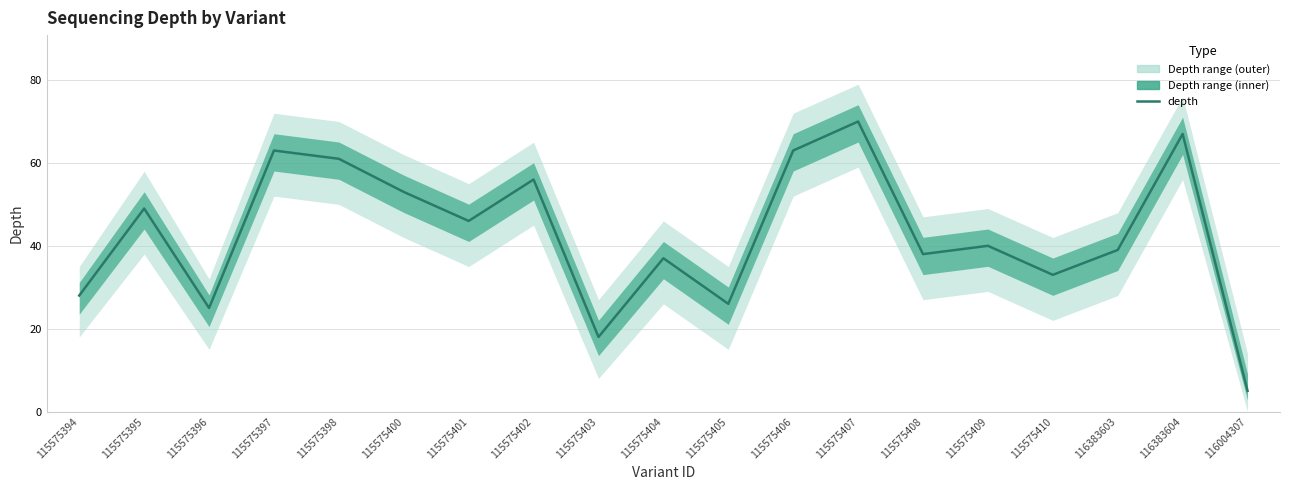

At which label is the value closest to 37?

115575404